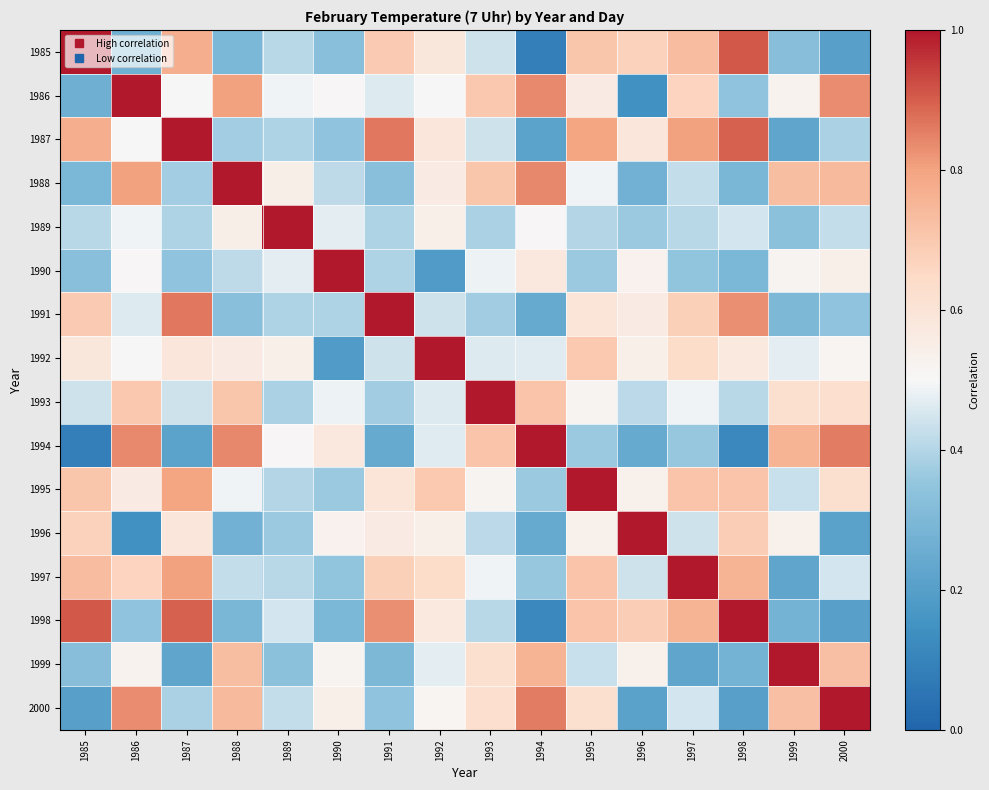

Reading left to right, what are all the values shown in this chart?

1985: 1985=1.0	1986=0.3	1987=0.8	1988=0.3	1989=0.4	1990=0.3	1991=0.7	1992=0.6	1993=0.4	1994=0.1	1995=0.7	1996=0.7	1997=0.7	1998=0.9	1999=0.3	2000=0.2
1986: 1985=0.3	1986=1.0	1987=0.5	1988=0.8	1989=0.5	1990=0.5	1991=0.5	1992=0.5	1993=0.7	1994=0.8	1995=0.6	1996=0.1	1997=0.7	1998=0.3	1999=0.5	2000=0.8
1987: 1985=0.8	1986=0.5	1987=1.0	1988=0.4	1989=0.4	1990=0.3	1991=0.9	1992=0.6	1993=0.4	1994=0.2	1995=0.8	1996=0.6	1997=0.8	1998=0.9	1999=0.2	2000=0.4
1988: 1985=0.3	1986=0.8	1987=0.4	1988=1.0	1989=0.5	1990=0.4	1991=0.3	1992=0.6	1993=0.7	1994=0.8	1995=0.5	1996=0.3	1997=0.4	1998=0.3	1999=0.7	2000=0.7
1989: 1985=0.4	1986=0.5	1987=0.4	1988=0.5	1989=1.0	1990=0.5	1991=0.4	1992=0.5	1993=0.4	1994=0.5	1995=0.4	1996=0.4	1997=0.4	1998=0.4	1999=0.3	2000=0.4
1990: 1985=0.3	1986=0.5	1987=0.3	1988=0.4	1989=0.5	1990=1.0	1991=0.4	1992=0.2	1993=0.5	1994=0.6	1995=0.4	1996=0.5	1997=0.3	1998=0.3	1999=0.5	2000=0.5
1991: 1985=0.7	1986=0.5	1987=0.9	1988=0.3	1989=0.4	1990=0.4	1991=1.0	1992=0.4	1993=0.4	1994=0.2	1995=0.6	1996=0.6	1997=0.7	1998=0.8	1999=0.3	2000=0.3
1992: 1985=0.6	1986=0.5	1987=0.6	1988=0.6	1989=0.5	1990=0.2	1991=0.4	1992=1.0	1993=0.5	1994=0.5	1995=0.7	1996=0.5	1997=0.6	1998=0.6	1999=0.5	2000=0.5
1993: 1985=0.4	1986=0.7	1987=0.4	1988=0.7	1989=0.4	1990=0.5	1991=0.4	1992=0.5	1993=1.0	1994=0.7	1995=0.5	1996=0.4	1997=0.5	1998=0.4	1999=0.6	2000=0.6
1994: 1985=0.1	1986=0.8	1987=0.2	1988=0.8	1989=0.5	1990=0.6	1991=0.2	1992=0.5	1993=0.7	1994=1.0	1995=0.4	1996=0.2	1997=0.4	1998=0.1	1999=0.8	2000=0.9
1995: 1985=0.7	1986=0.6	1987=0.8	1988=0.5	1989=0.4	1990=0.4	1991=0.6	1992=0.7	1993=0.5	1994=0.4	1995=1.0	1996=0.5	1997=0.7	1998=0.7	1999=0.4	2000=0.6
1996: 1985=0.7	1986=0.1	1987=0.6	1988=0.3	1989=0.4	1990=0.5	1991=0.6	1992=0.5	1993=0.4	1994=0.2	1995=0.5	1996=1.0	1997=0.4	1998=0.7	1999=0.5	2000=0.2
1997: 1985=0.7	1986=0.7	1987=0.8	1988=0.4	1989=0.4	1990=0.3	1991=0.7	1992=0.6	1993=0.5	1994=0.4	1995=0.7	1996=0.4	1997=1.0	1998=0.8	1999=0.2	2000=0.4
1998: 1985=0.9	1986=0.3	1987=0.9	1988=0.3	1989=0.4	1990=0.3	1991=0.8	1992=0.6	1993=0.4	1994=0.1	1995=0.7	1996=0.7	1997=0.8	1998=1.0	1999=0.3	2000=0.2
1999: 1985=0.3	1986=0.5	1987=0.2	1988=0.7	1989=0.3	1990=0.5	1991=0.3	1992=0.5	1993=0.6	1994=0.8	1995=0.4	1996=0.5	1997=0.2	1998=0.3	1999=1.0	2000=0.7
2000: 1985=0.2	1986=0.8	1987=0.4	1988=0.7	1989=0.4	1990=0.5	1991=0.3	1992=0.5	1993=0.6	1994=0.9	1995=0.6	1996=0.2	1997=0.4	1998=0.2	1999=0.7	2000=1.0